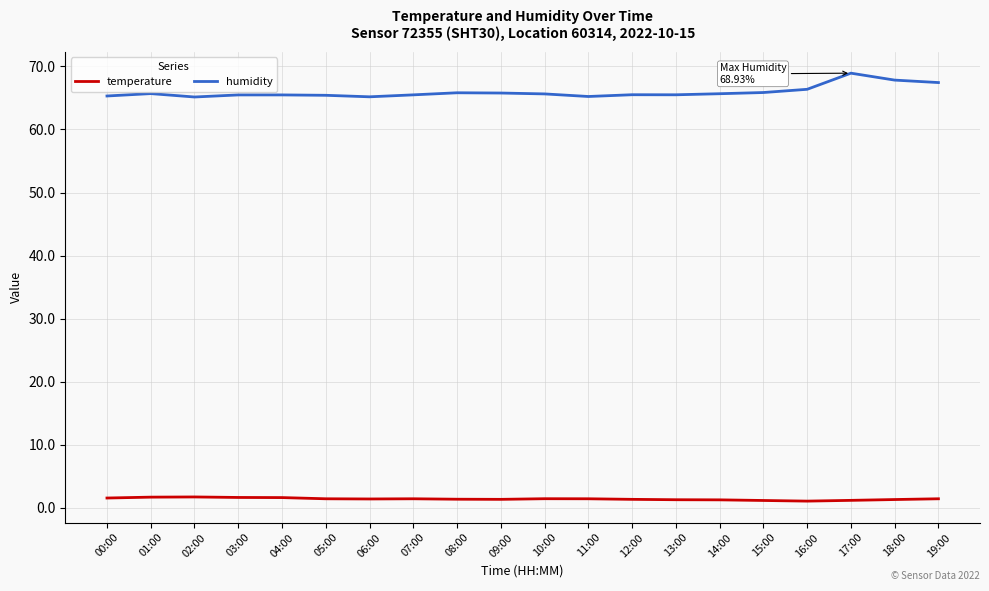

Count the number of data series in this chart.

2